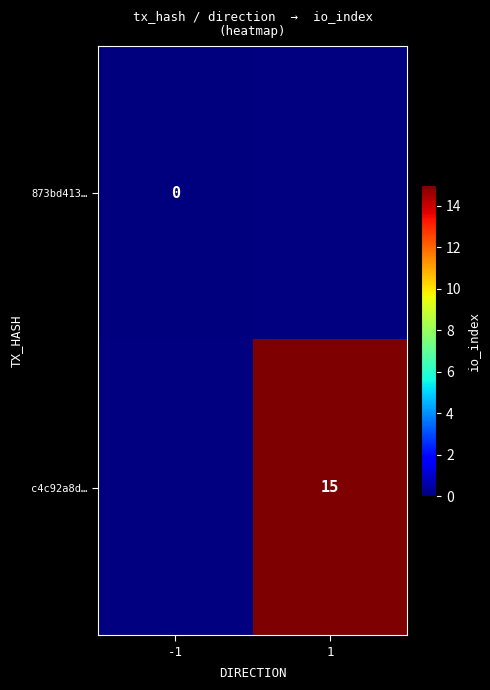

The c4c92a8d… series shows 15 at 1. True or false?

True